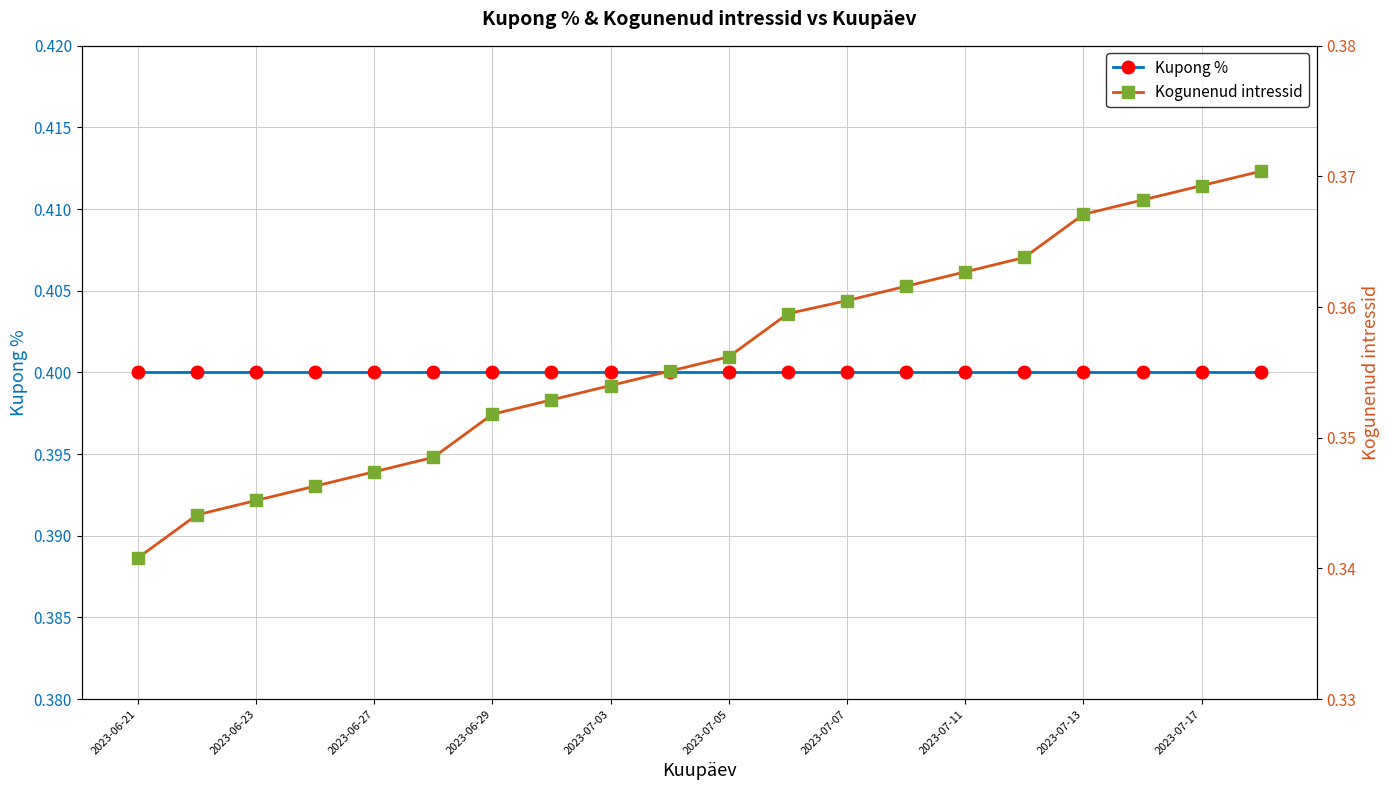

Which series has the largest total across all categories?

Kupong %